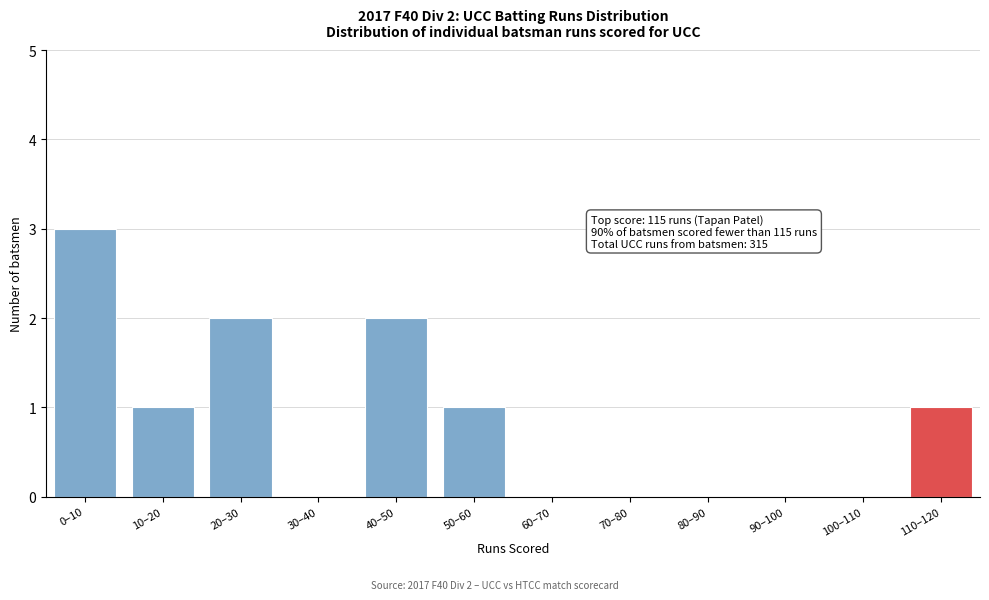

Reading left to right, extract all data points from this chart.

0–10=3	10–20=1	20–30=2	30–40=0	40–50=2	50–60=1	60–70=0	70–80=0	80–90=0	90–100=0	100–110=0	110–120=1